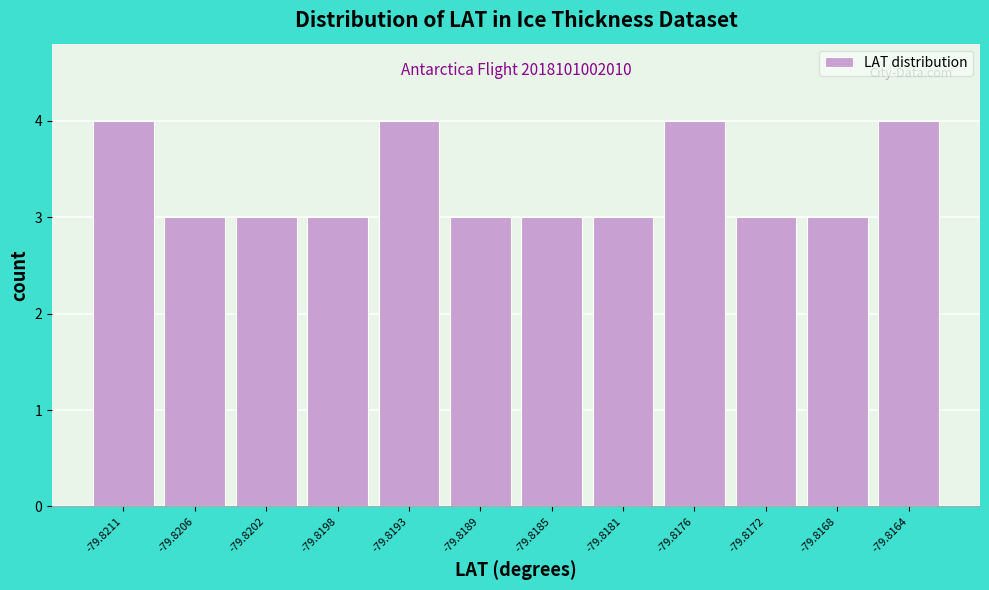

Reading left to right, transcribe all the data shown in this chart.

4	3	3	3	4	3	3	3	4	3	3	4